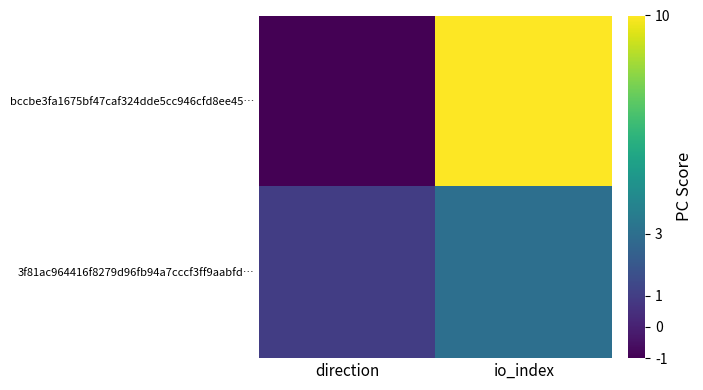

Between io_index and direction, which is larger?

io_index